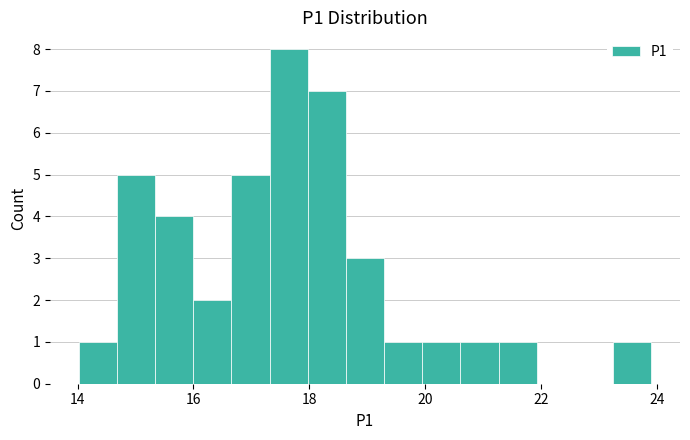

Around what value on the x-axis is the tallest bar? Give the approximate position of its centre, as read against the axis.

17.6